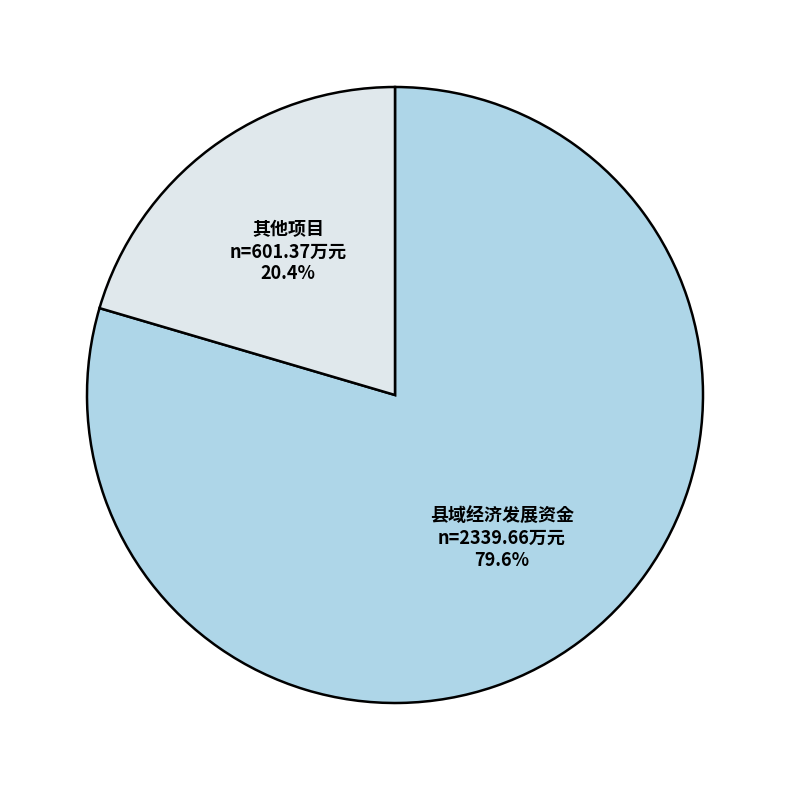

What is the largest slice in the pie chart?

县域经济发展资金